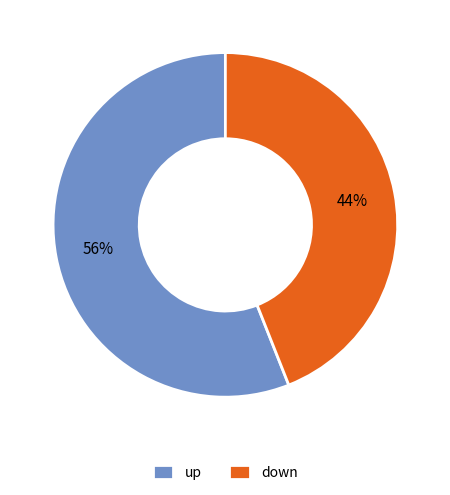

Combined, do up and down account for over 50%?

Yes